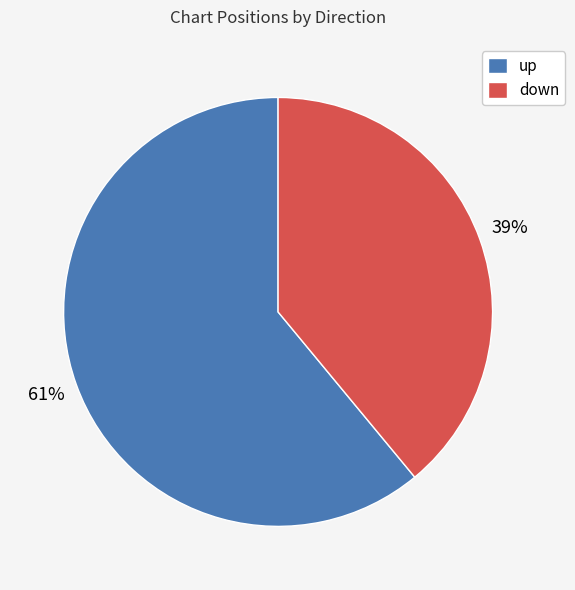

Which category has the smallest portion of the pie?

down